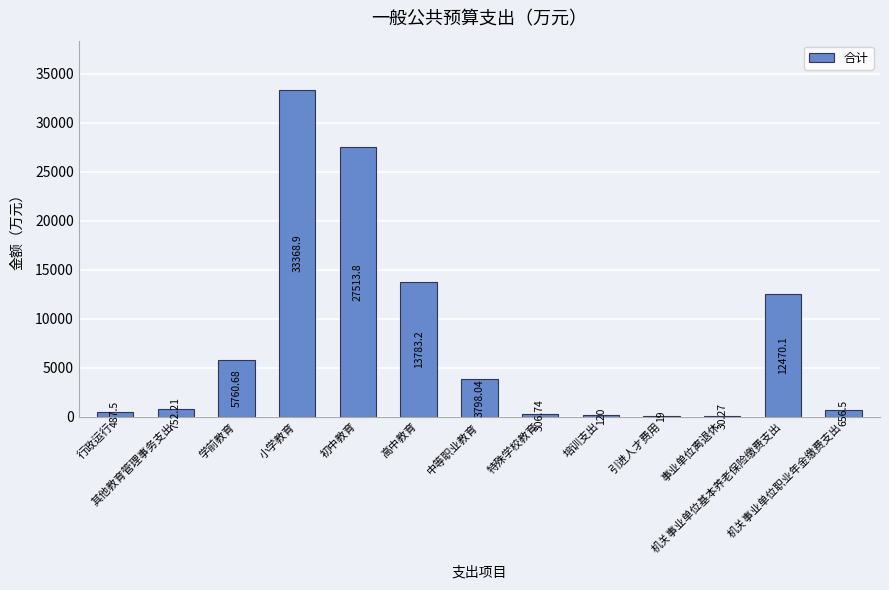

What is the ratio of the value at 其他教育管理事务支出 to the value at 特殊学校教育?

2.5